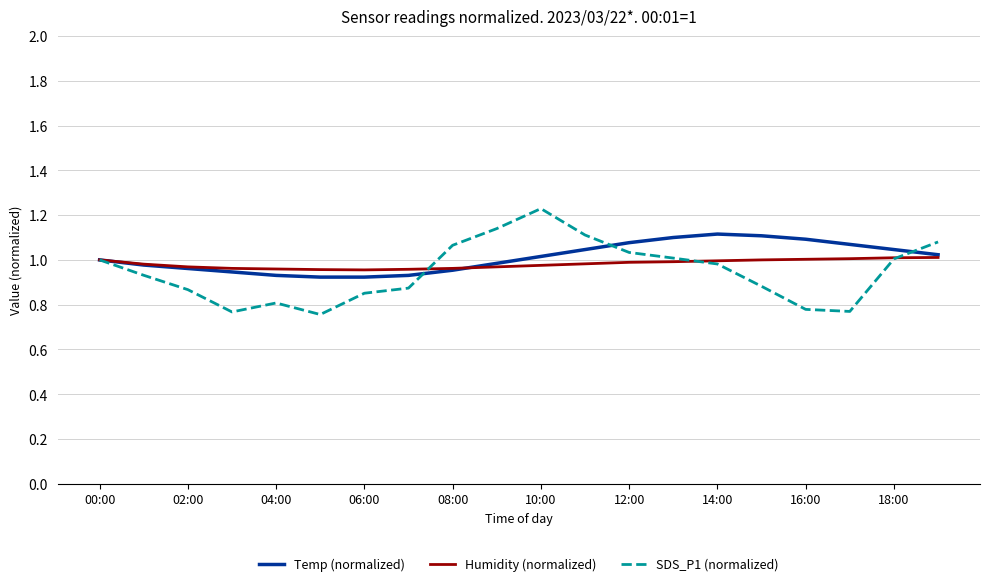

How many series are shown in this chart?

3